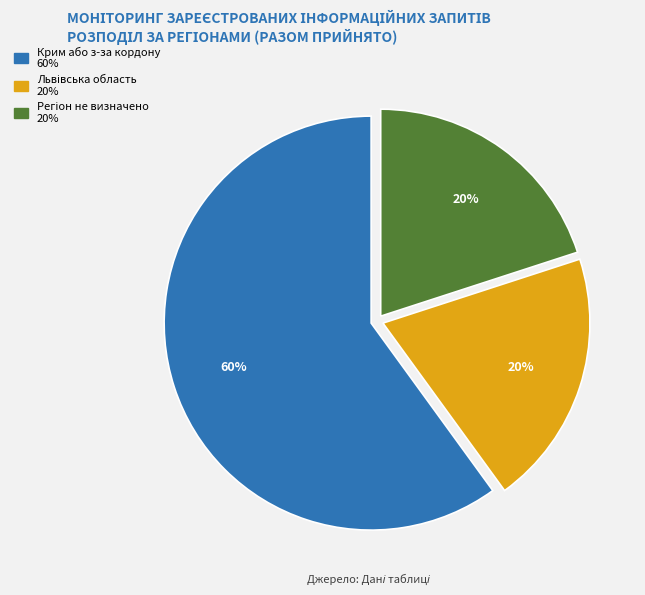

To the nearest percent, what is the difference between the largest and smallest slice percentages?

40%